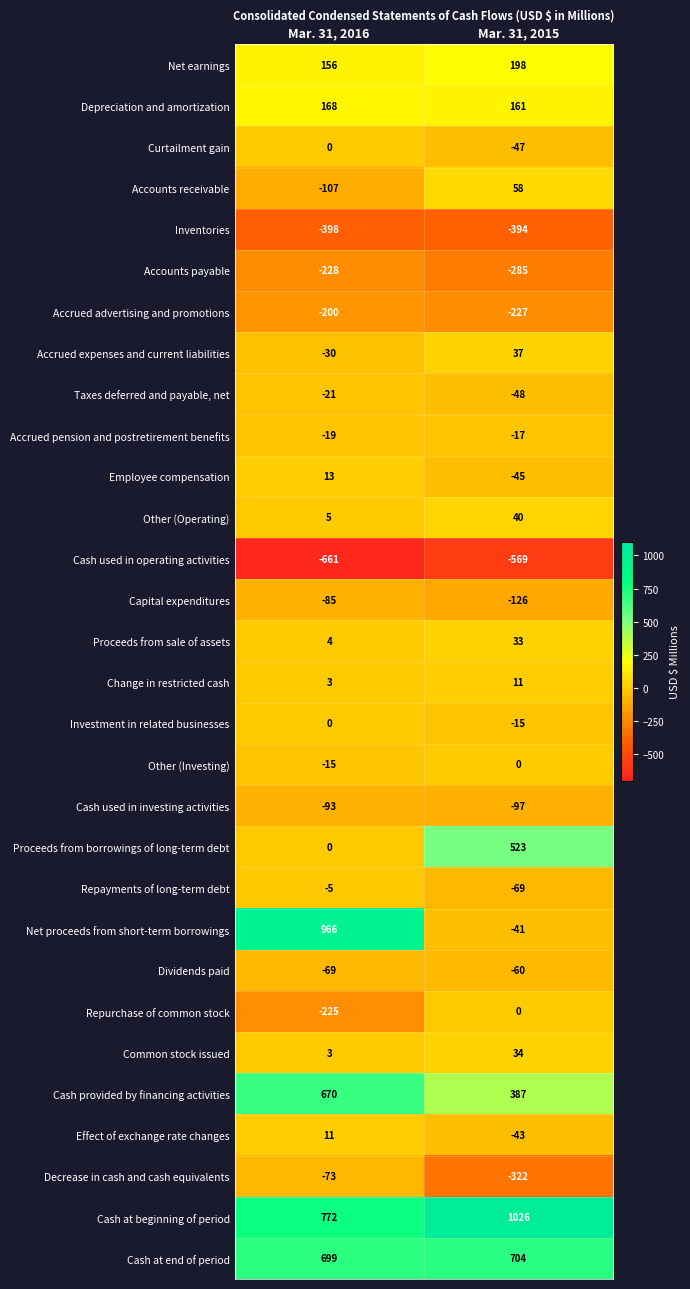

List the labels in order of Proceeds from sale of assets value, largest first.

Mar. 31, 2015, Mar. 31, 2016